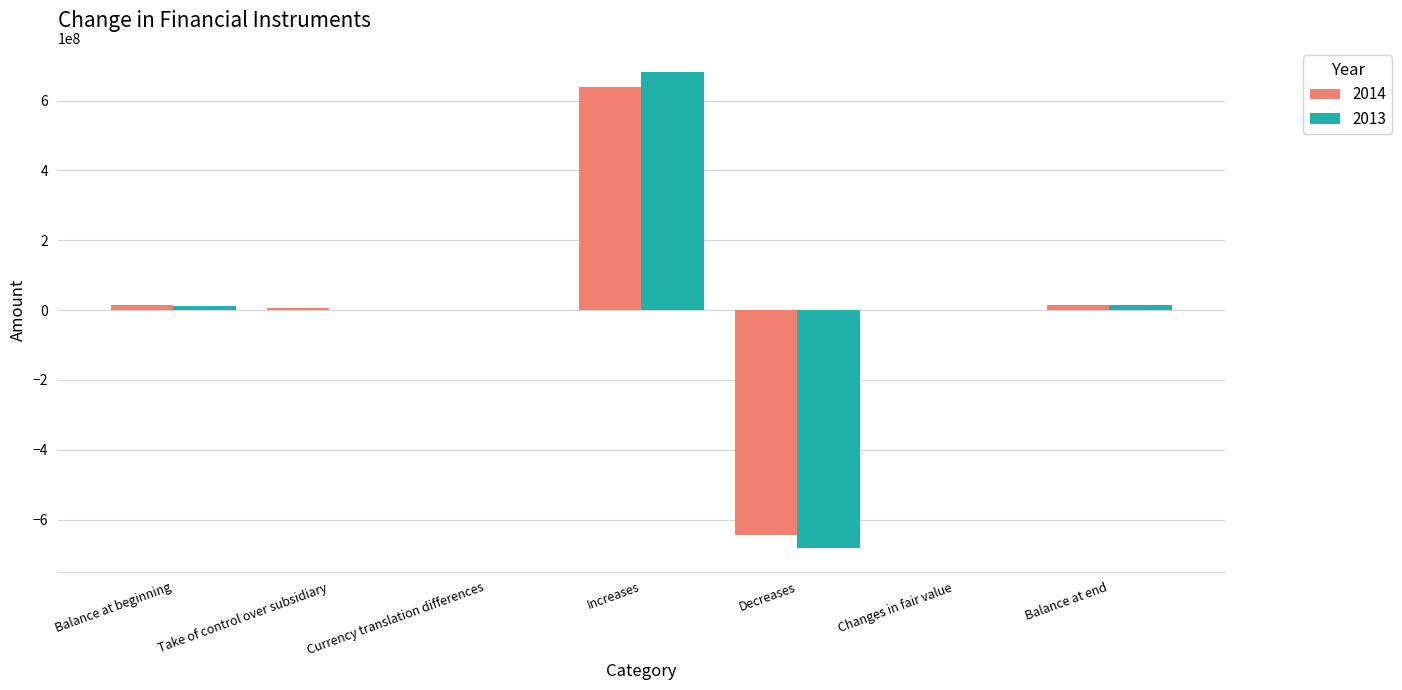

How many groups of bars are there?

7